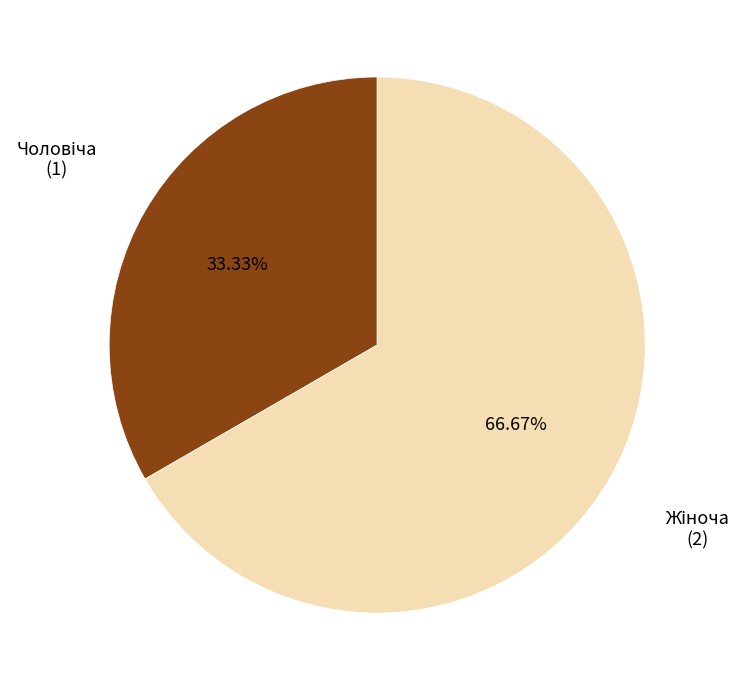

Is there a majority slice in this chart?

Yes